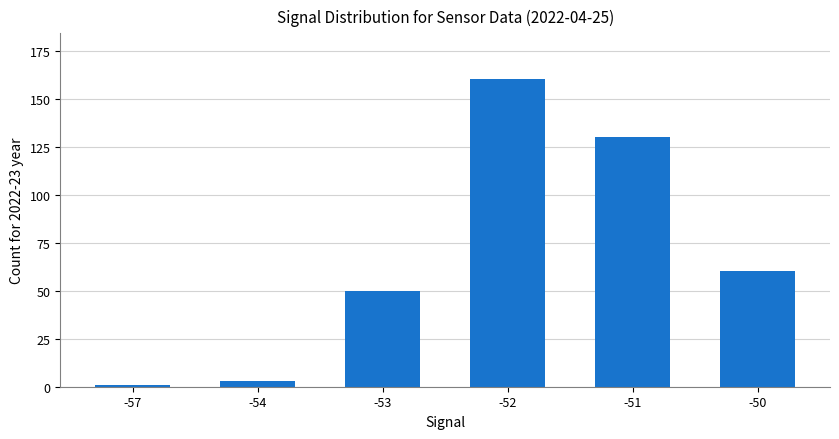

Are the bars horizontal?

No